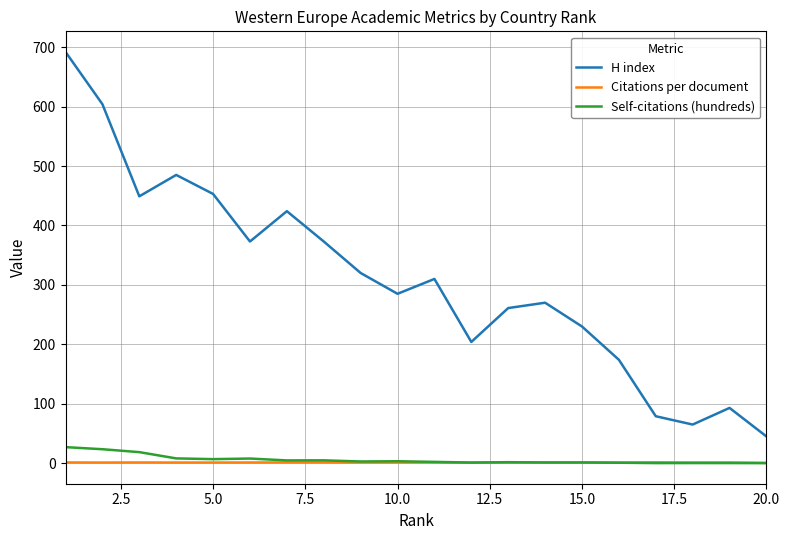

True or false: Self-citations (hundreds) and H index cross at least once.

False